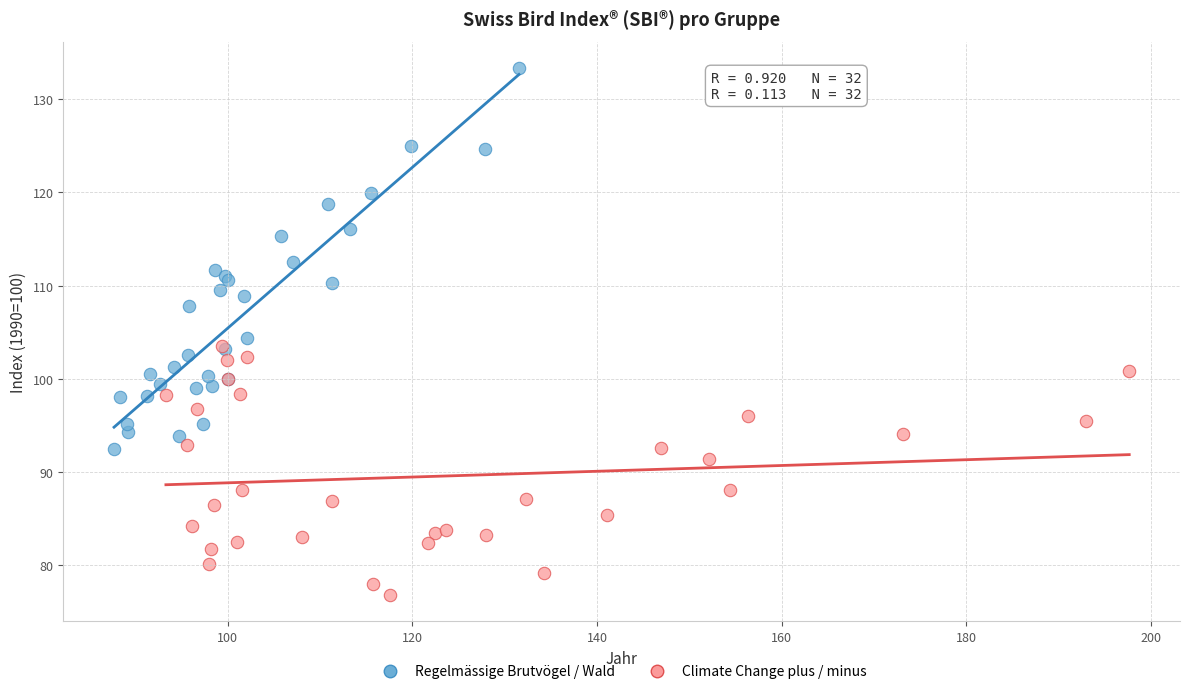

Which series has the widest spread of Y values?

Regelmässige Brutvögel / Wald